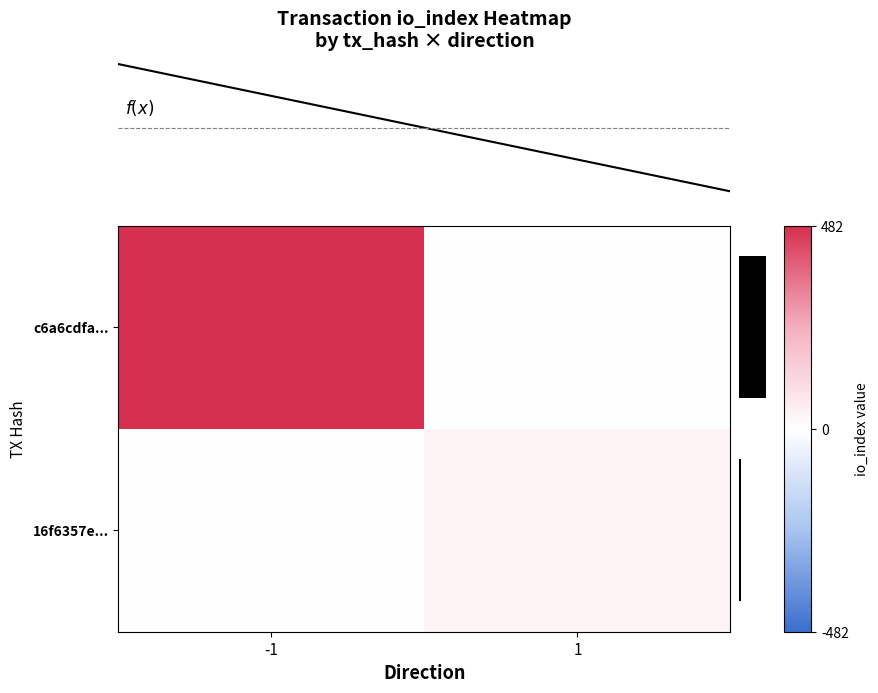

True or false: 16f6357e... has a value of 32 at 1.

True